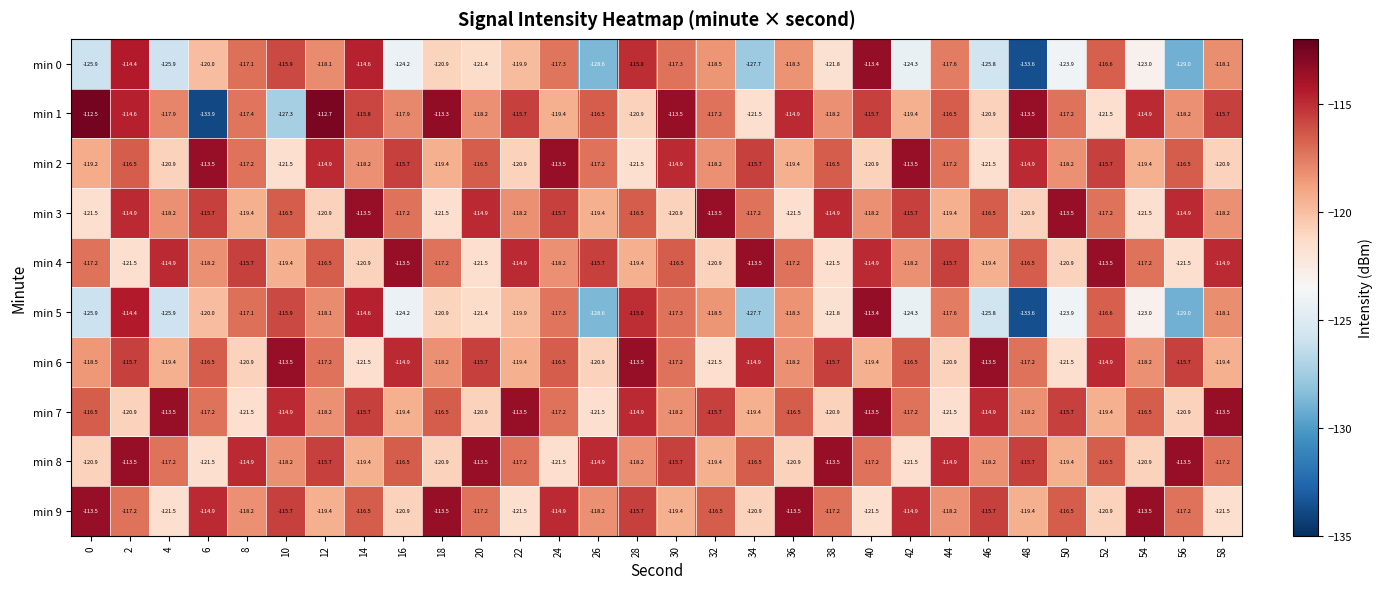

At which category is the sum across all series the highest?

2